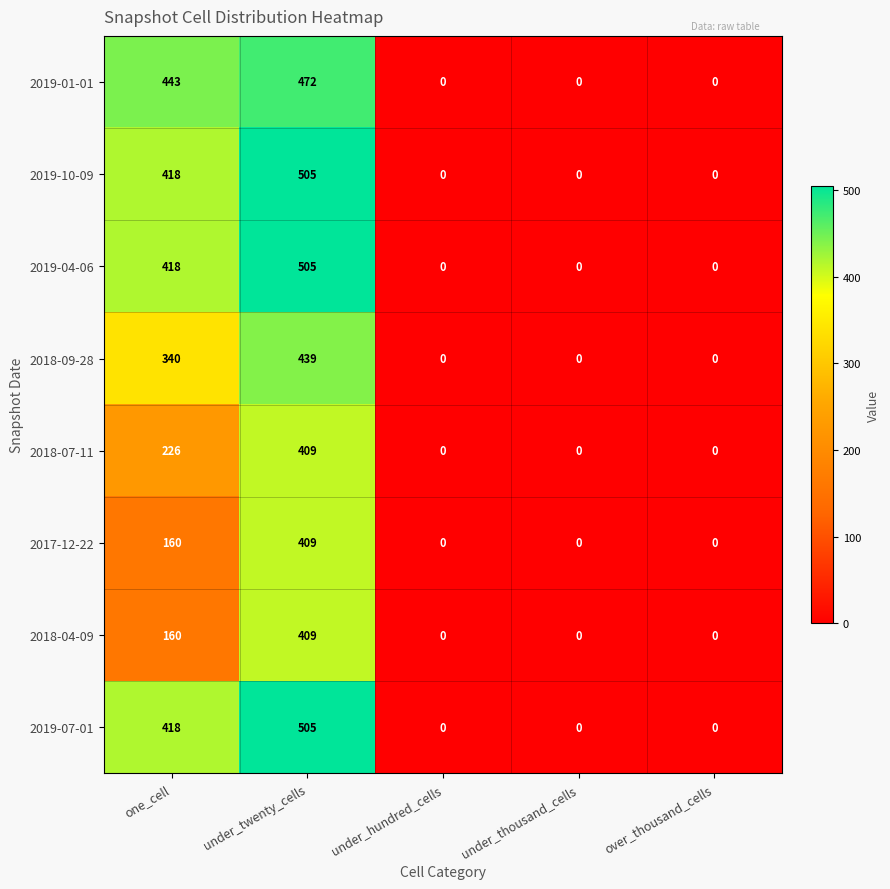

True or false: 2019-04-06 has a value of 0 at under_hundred_cells.

True